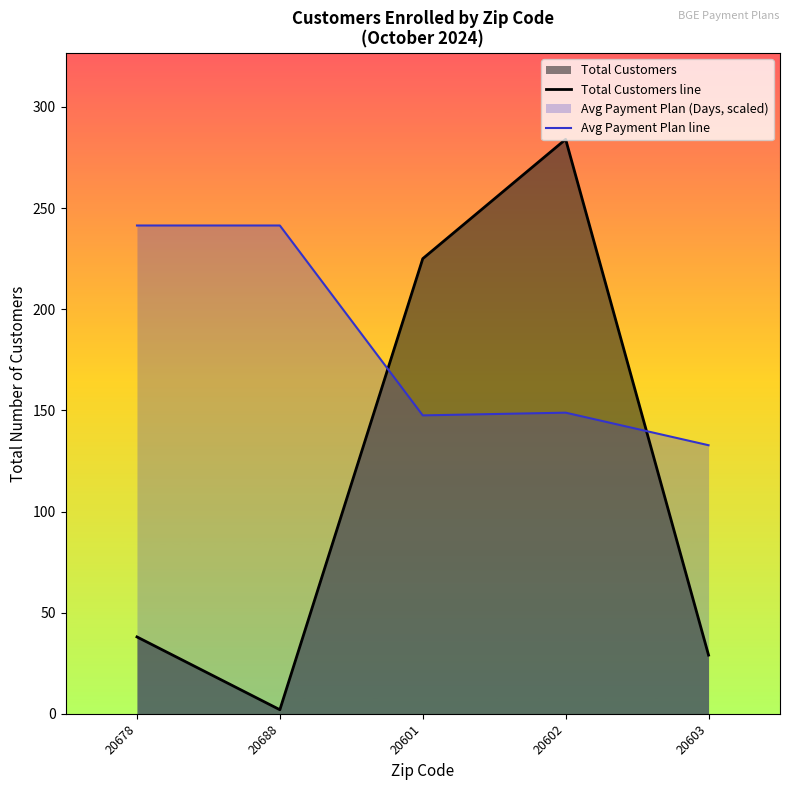

Between 20602 and 20603, which series saw the biggest shift?

Total Customers line